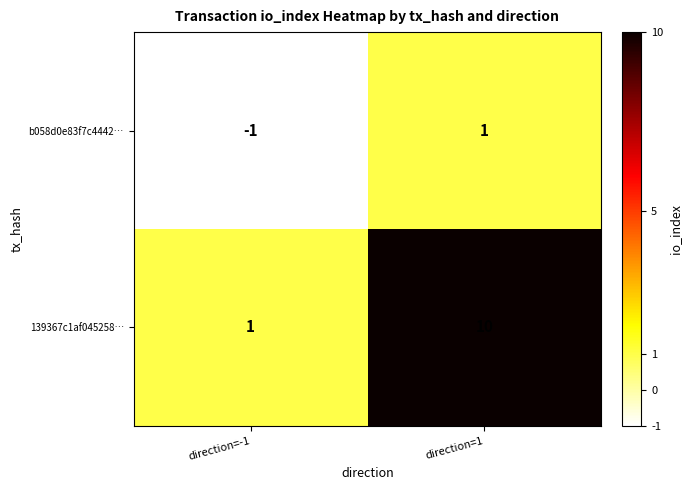

At which category is the sum across all series the highest?

direction=1